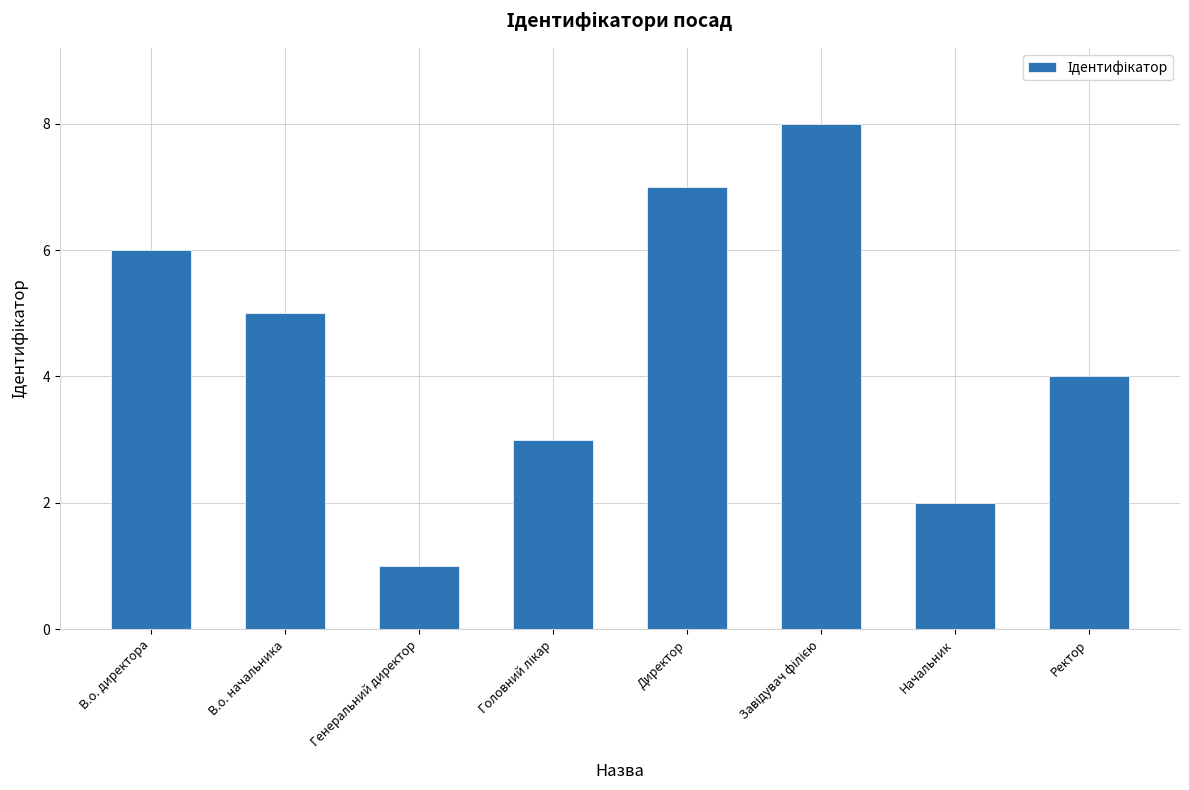

What is the greatest value displayed?

8